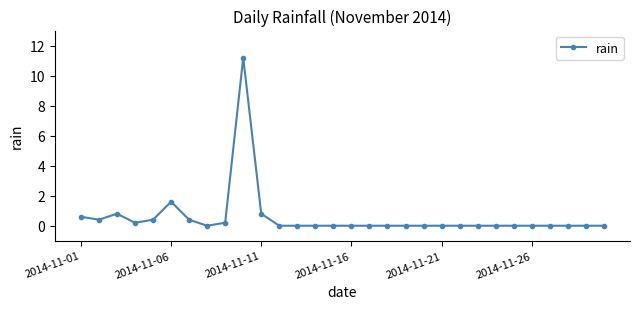

True or false: there are more than 2 points higher than both neighbors.

True